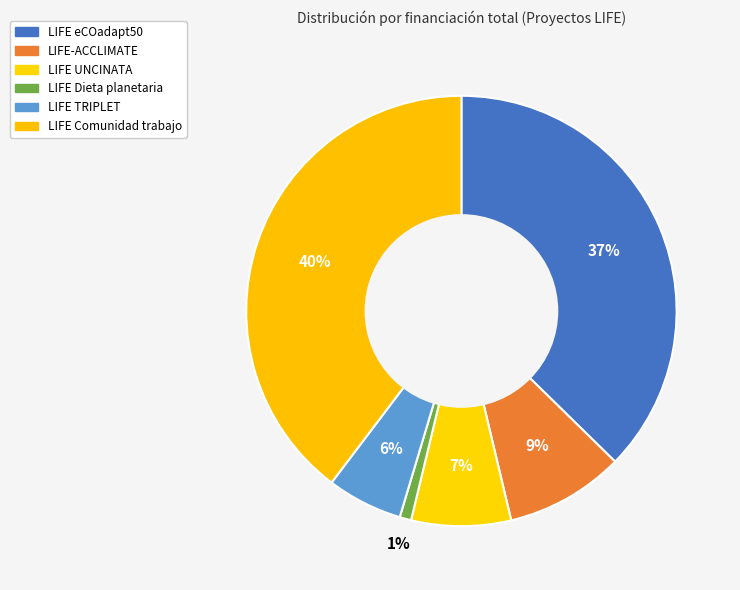

How many slices are in this pie chart?

6